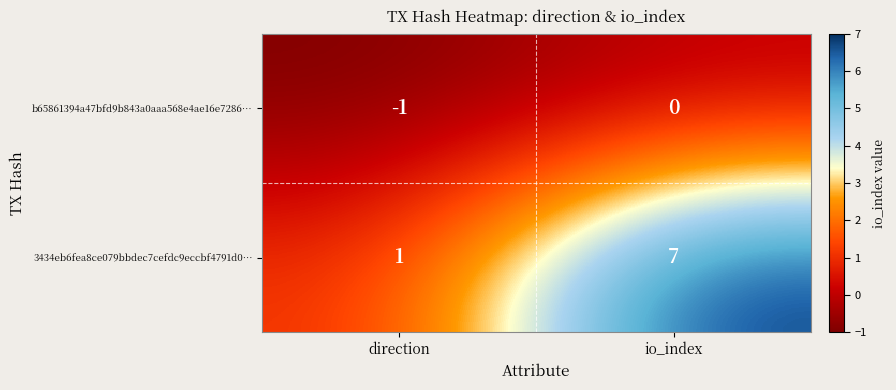

The value of 3434eb6fea8ce079bbdec7cefdc9eccbf4791d0… at io_index is 3. True or false?

False